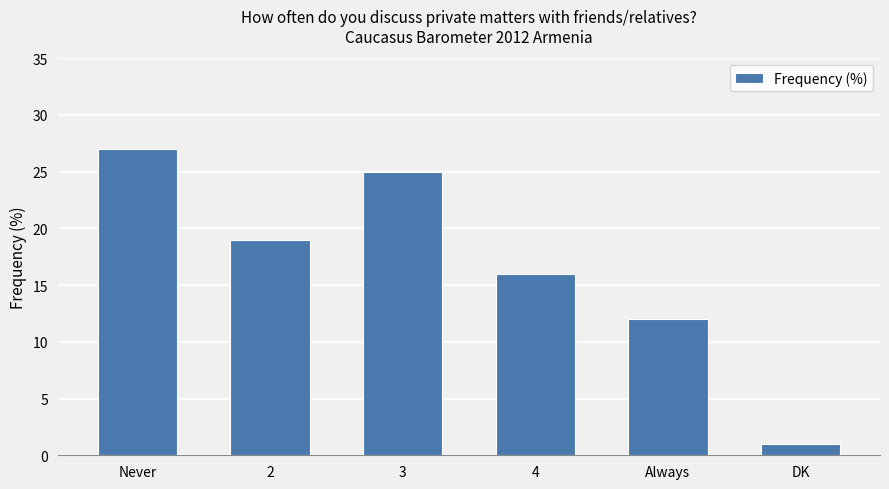

Count the number of categories in the chart.

6